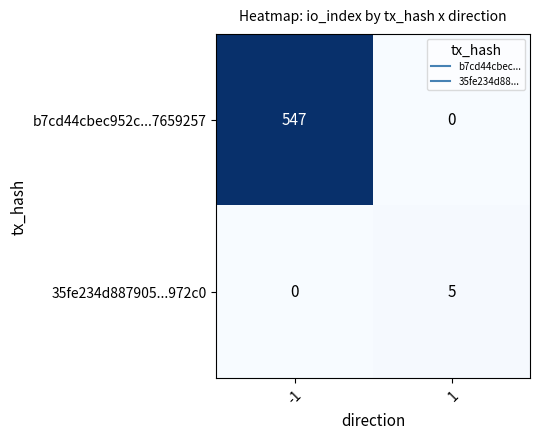

What is the highest value of the b7cd44cbec952c...7659257 series?

547